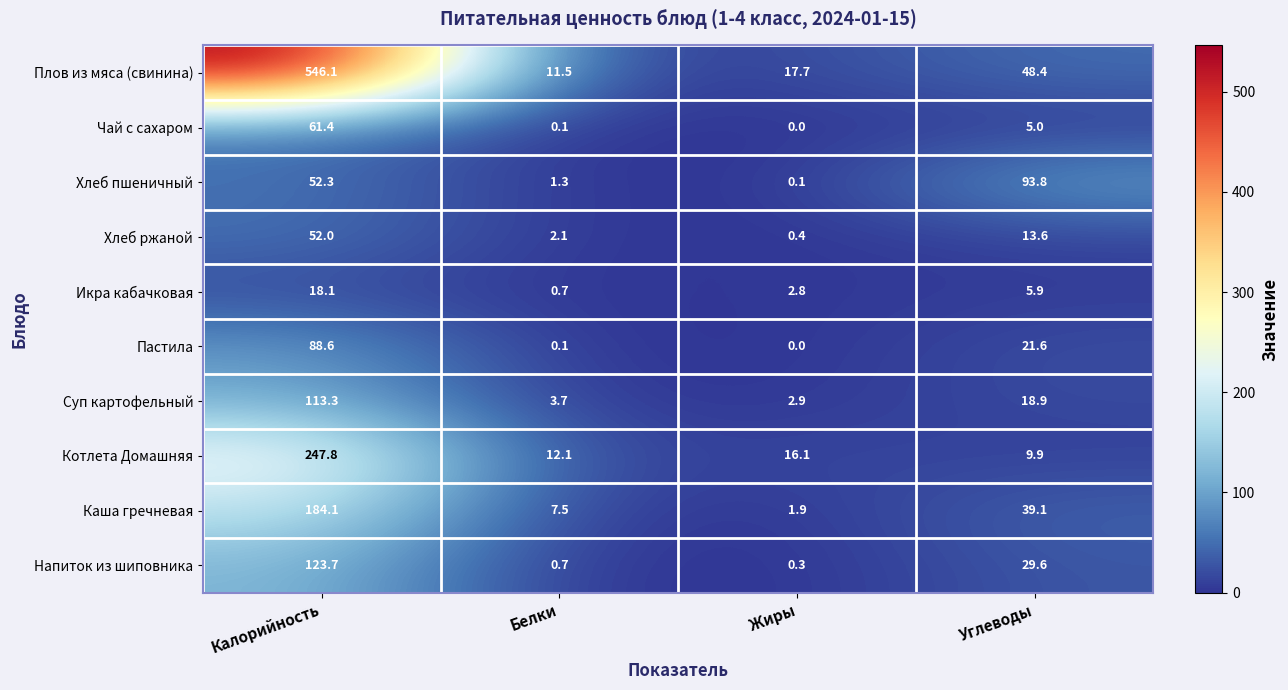

What is the spread (max minus min) of values at Калорийность?

528.0